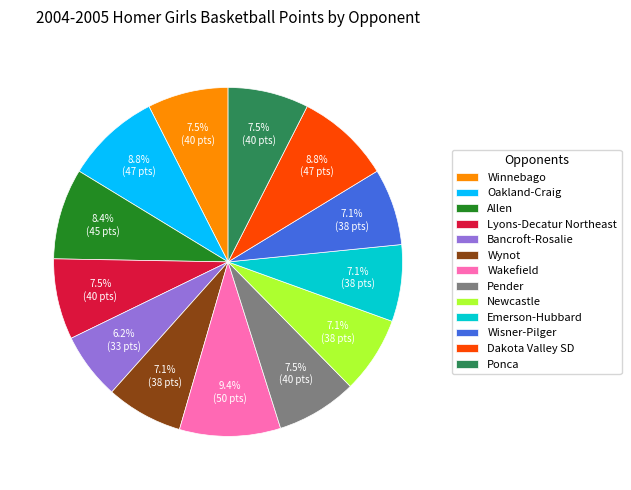

Which slice is the smallest?

Bancroft-Rosalie